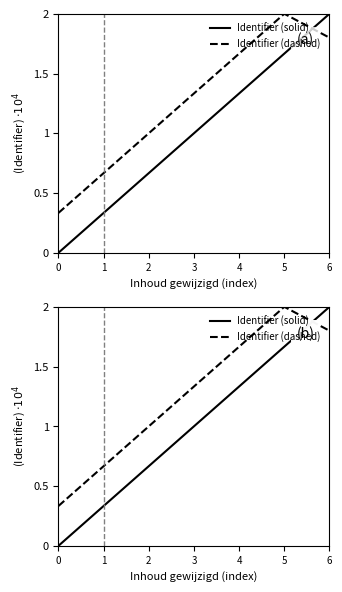

Reading left to right, list all the values displayed in this chart.

Identifier (solid): 0=0.0	1=3333.3	2=6666.7	3=10000.0	4=13333.3	5=16666.7	6=20000.0
Identifier (dashed): 0=3333.3	1=6666.7	2=10000.0	3=13333.3	4=16666.7	5=20000.0	6=18000.0